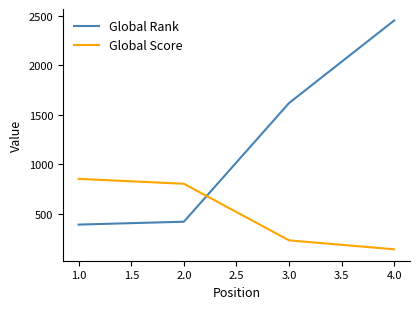

What is the highest value of the Global Rank series?

2452